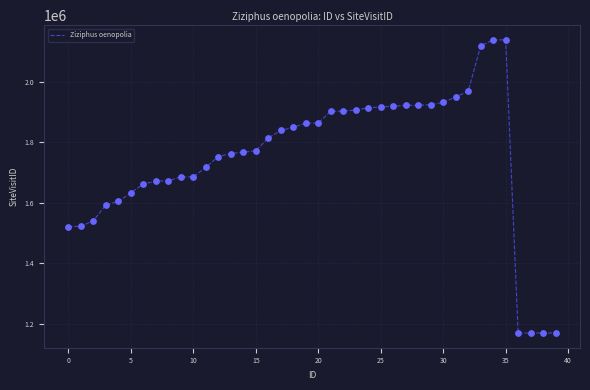

What is the maximum value shown in the chart?

2138046